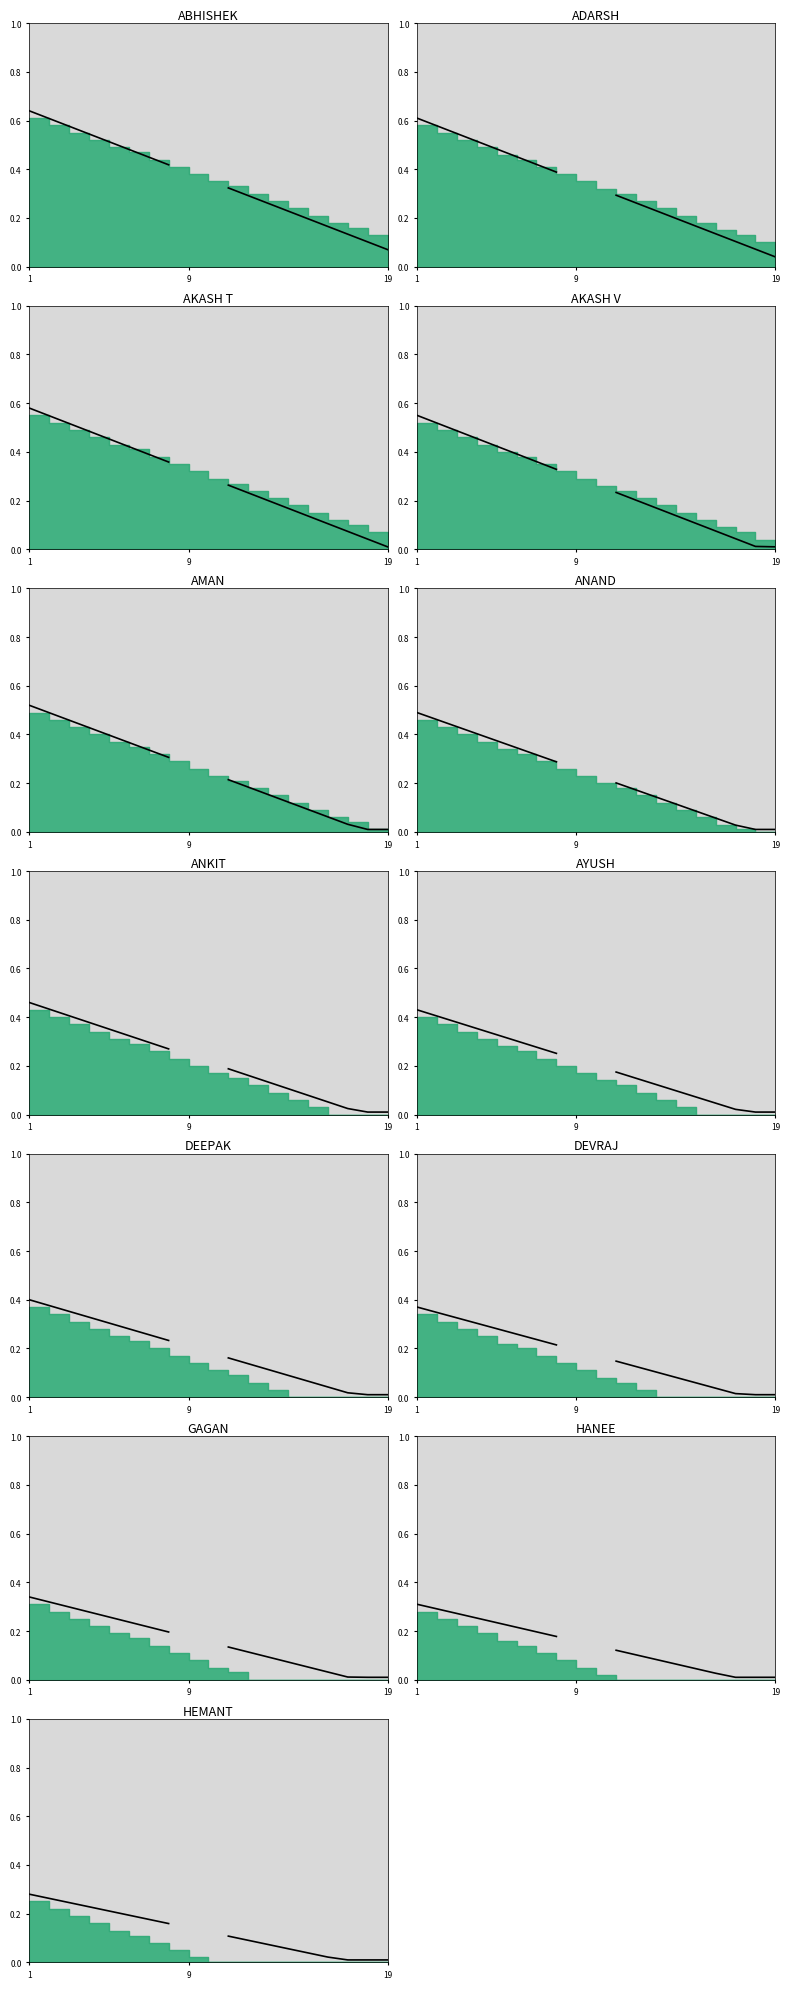

True or false: Gray Area has a value of 0.5 at 4.

True